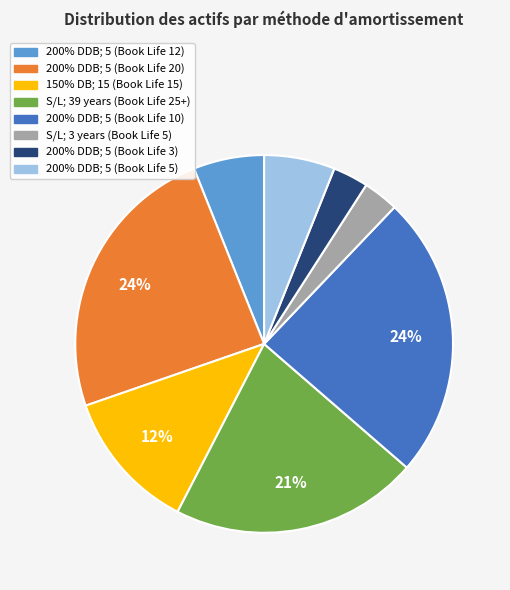

Is there a majority slice in this chart?

No